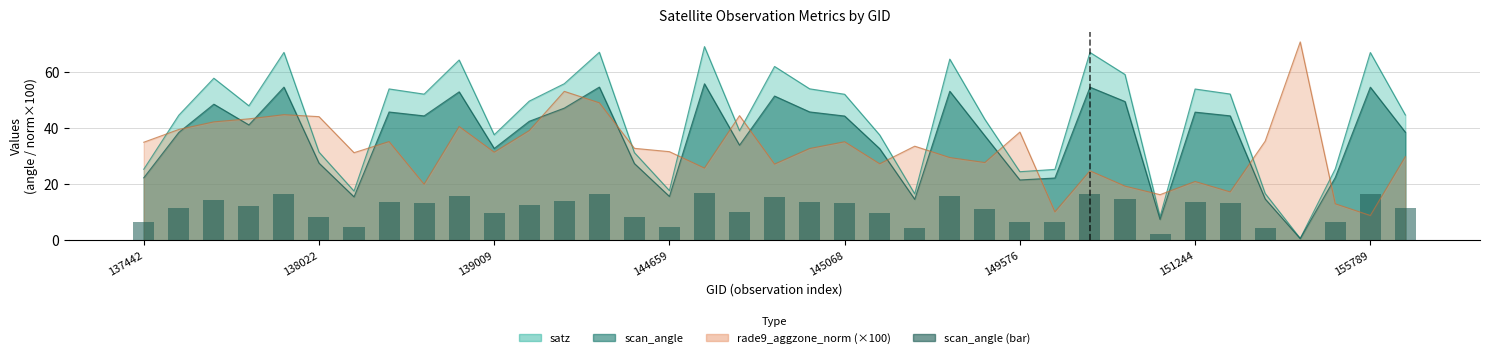

True or false: the data shows 19.9 at 36.

False